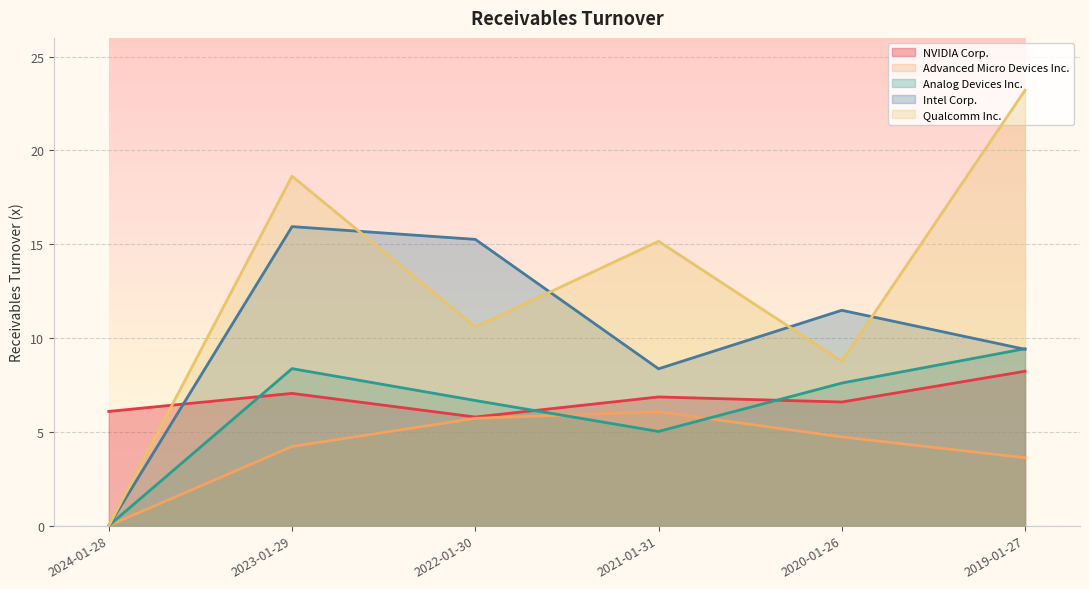

True or false: NVIDIA Corp. has a value of 1.3 at 2022-01-30.

False